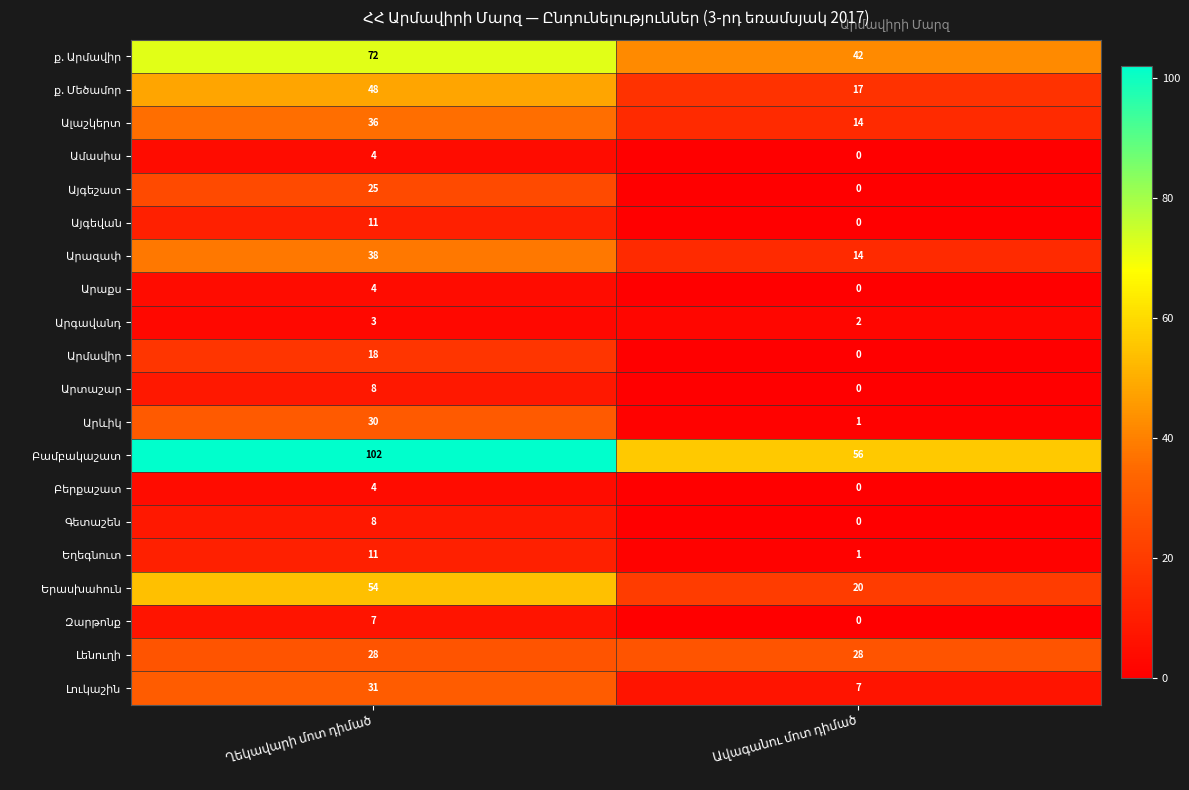

How many categories are shown in the chart?

2